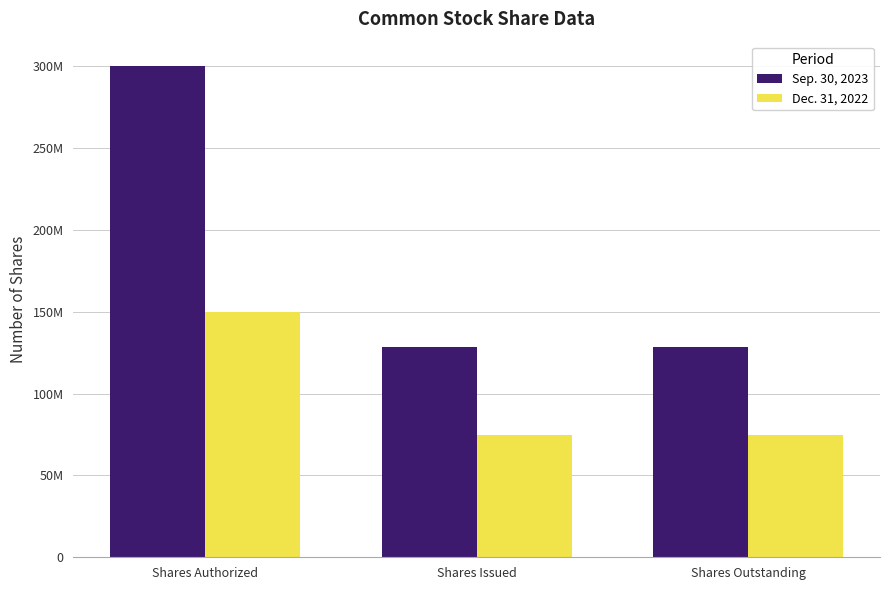

What are all the series names shown in the legend?

Sep. 30, 2023, Dec. 31, 2022